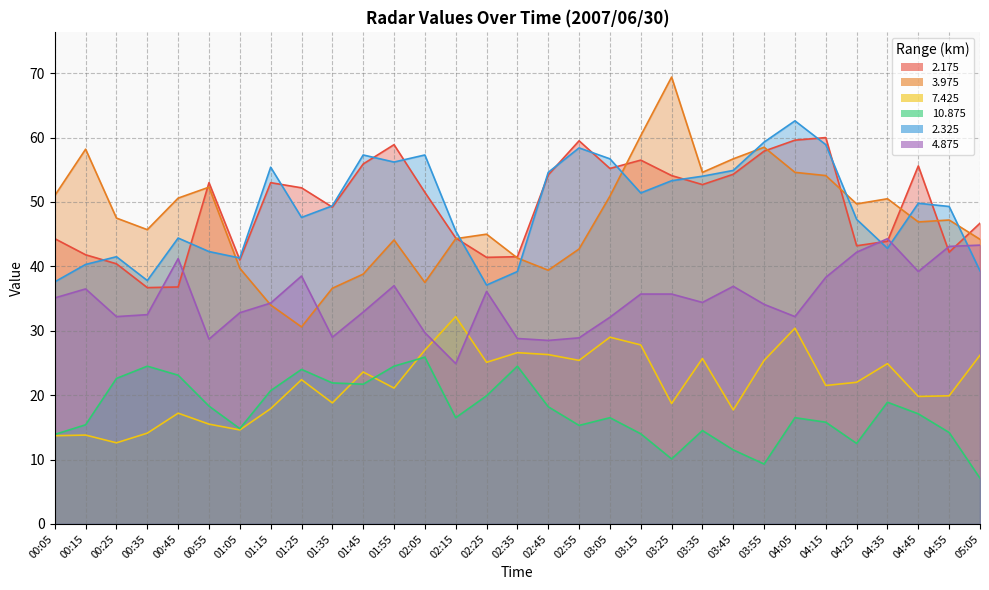

At which category does 2.325 reach its first local valley?

00:35